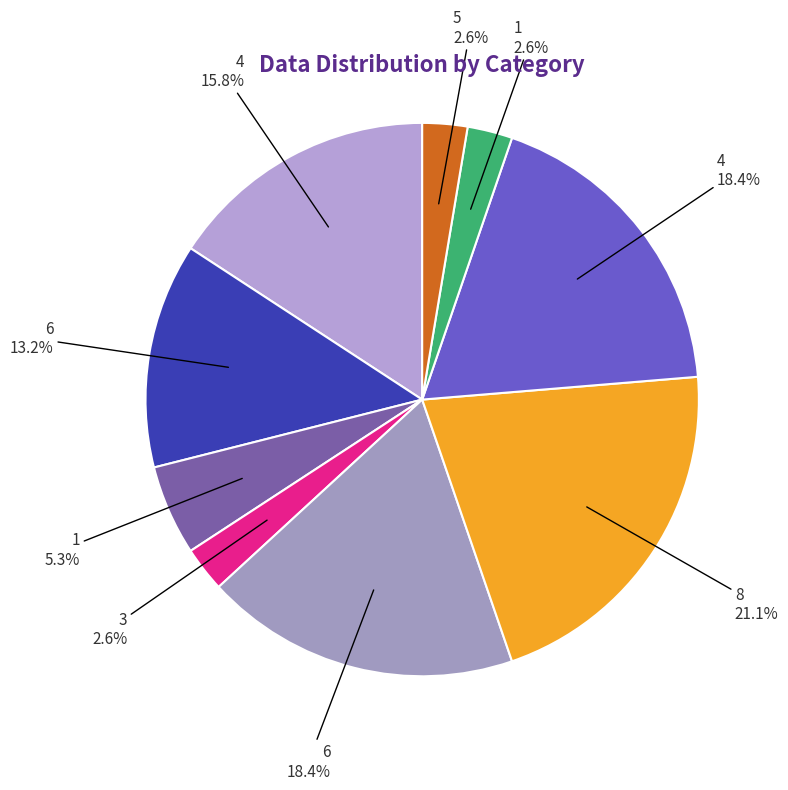

Is there any slice that represents more than half of the pie?

No